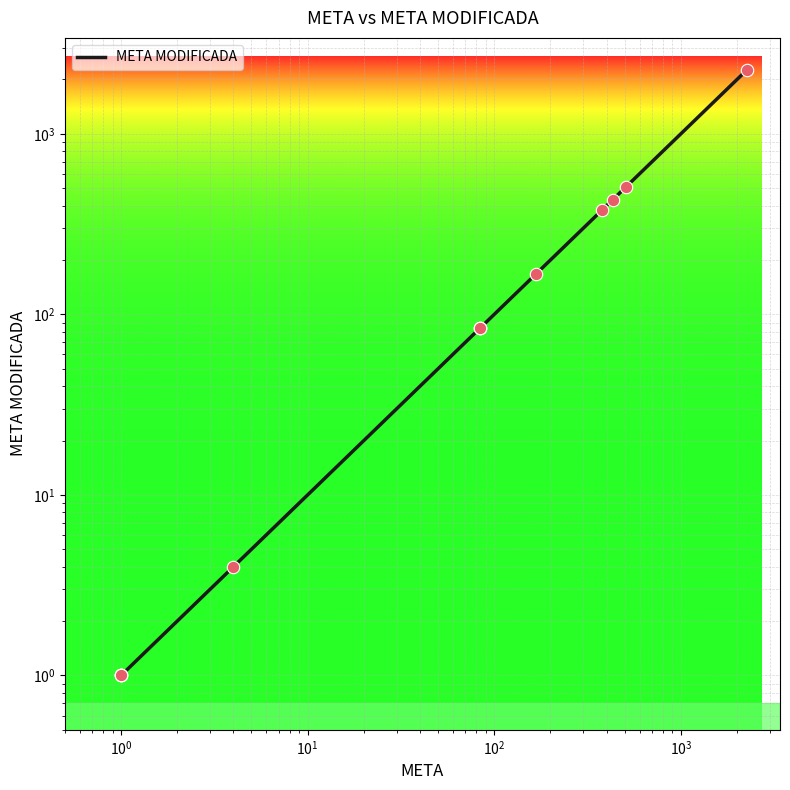

Which has a higher value, $\mathdefault{10^{-1}}$ or $\mathdefault{10^{-2}}$?

$\mathdefault{10^{-1}}$